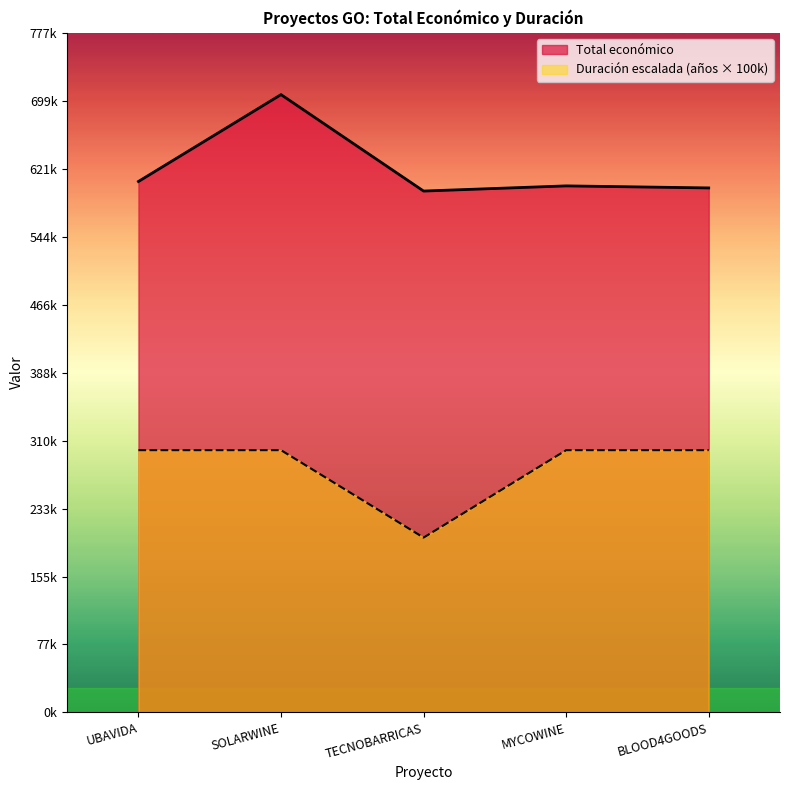

What is the value of the Año de finalización point at the 3rd from the left?

200000.0